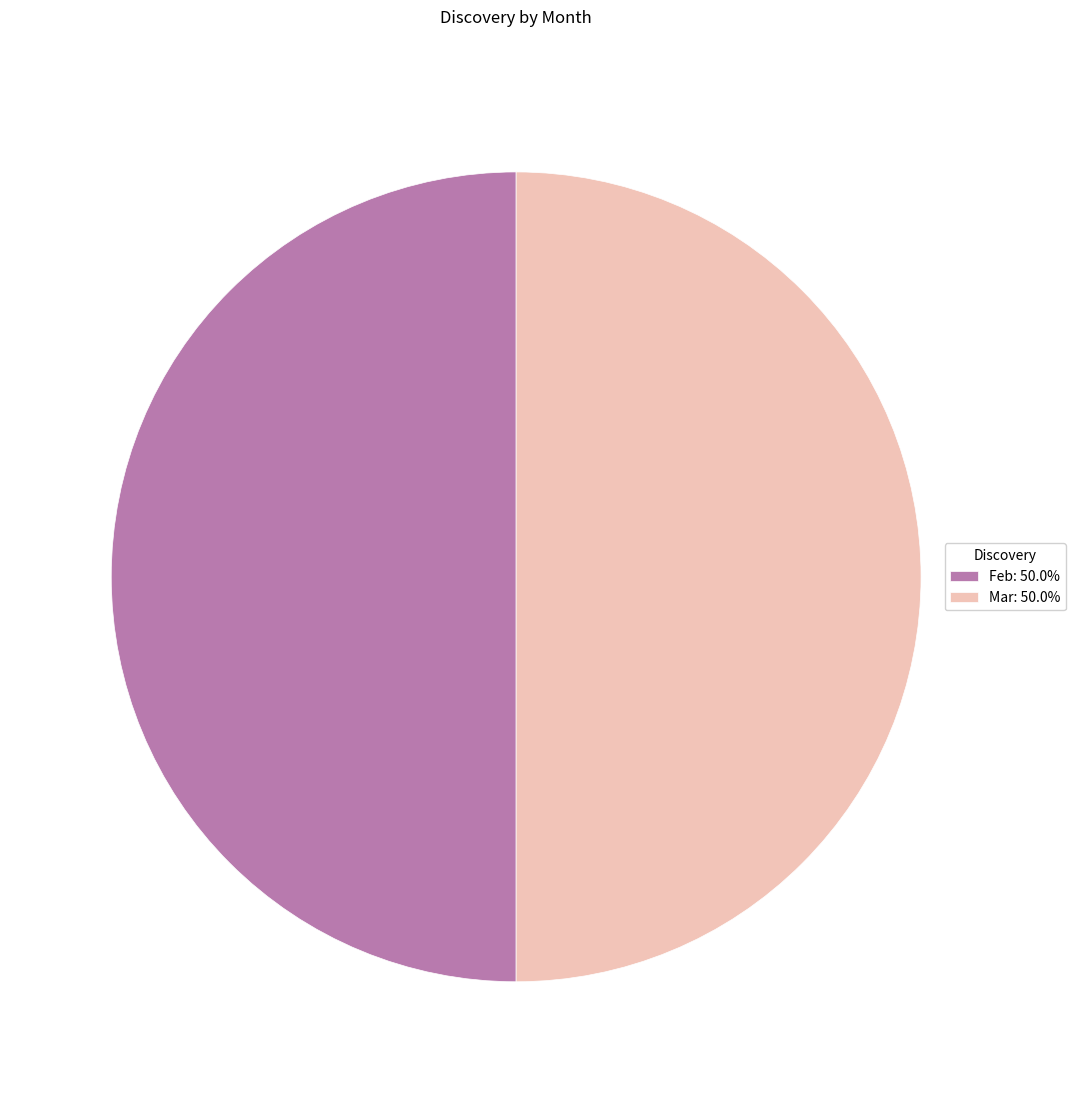

Approximately how many times larger is the value at Mar: 50.0% compared to Feb: 50.0%?

1.0